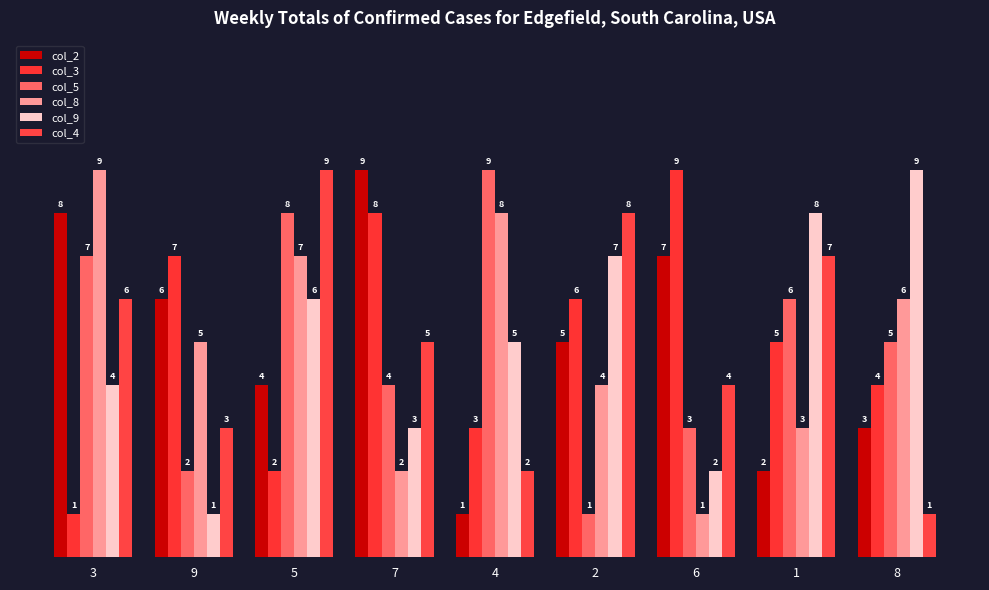

The value of col_5 at 9 is 1. True or false?

False